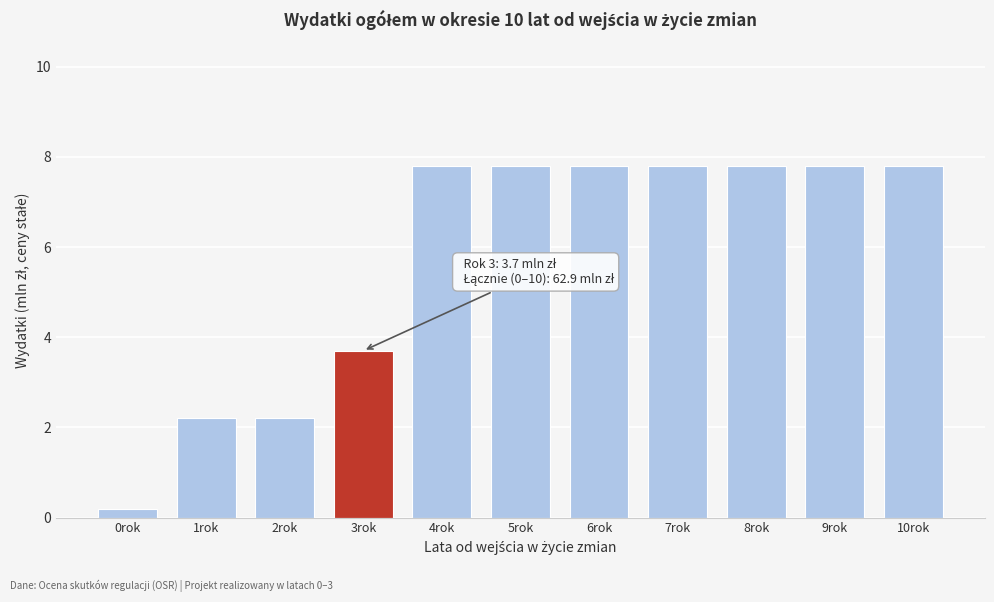

Reading right to left, list all the values displayed in this chart.

7.8	7.8	7.8	7.8	7.8	7.8	7.8	3.7	2.2	2.2	0.2